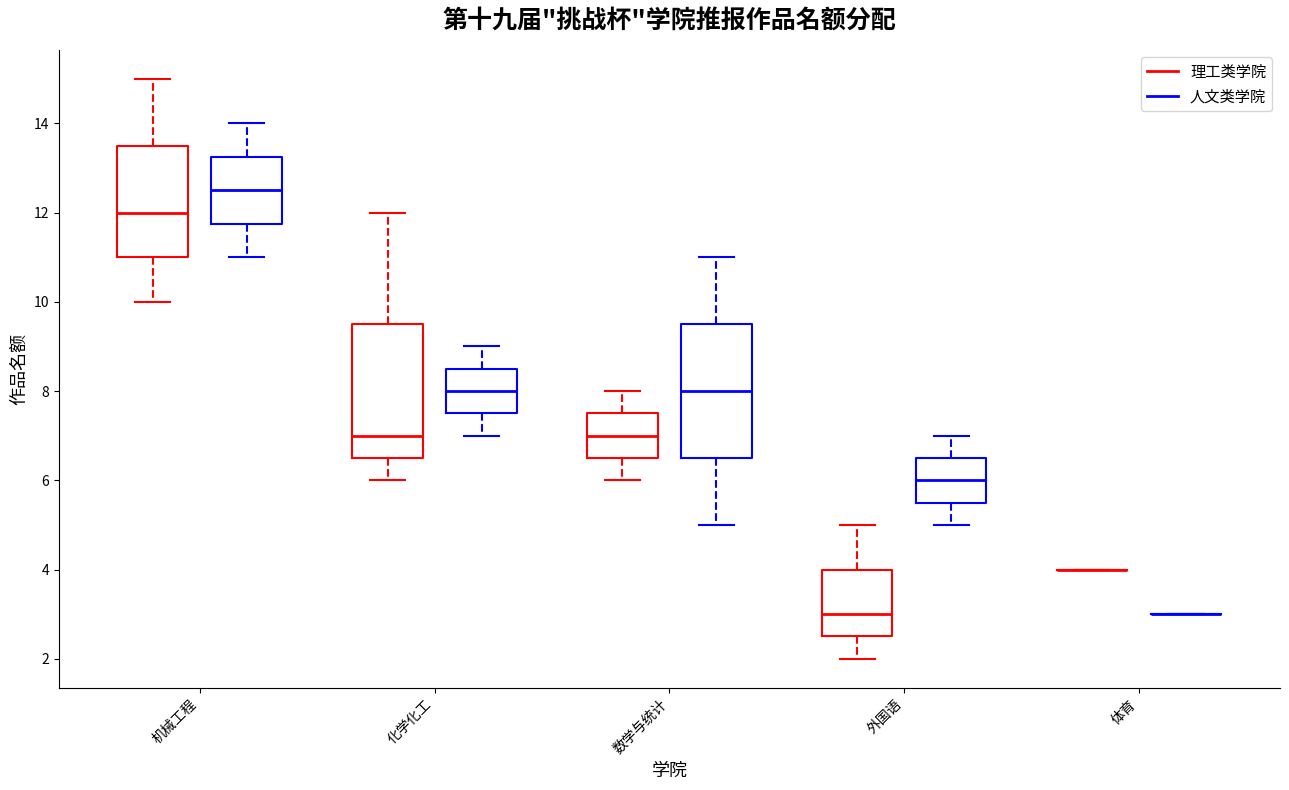

Reading left to right, read every box against the y-axis: the position of its median line, the range the box covers, and the ends of its whiskers. The values are not printed on the chart, so give them approximately, as read against the axis.

机械工程 (理工类学院): median 12.0, box 11.0 to 13.6, whiskers 10.0 to 15.0
机械工程 (人文类学院): median 12.6, box 11.8 to 13.2, whiskers 11.0 to 14.0
化学化工 (理工类学院): median 7.0, box 6.6 to 9.6, whiskers 6.0 to 12.0
化学化工 (人文类学院): median 8.0, box 7.6 to 8.6, whiskers 7.0 to 9.0
数学与统计 (理工类学院): median 7.0, box 6.6 to 7.6, whiskers 6.0 to 8.0
数学与统计 (人文类学院): median 8.0, box 6.6 to 9.6, whiskers 5.0 to 11.0
外国语 (理工类学院): median 3.0, box 2.6 to 4.0, whiskers 2.0 to 5.0
外国语 (人文类学院): median 6.0, box 5.6 to 6.6, whiskers 5.0 to 7.0
体育 (理工类学院): box collapsed to a line at 4.0, whiskers 4.0 to 4.0
体育 (人文类学院): box collapsed to a line at 3.0, whiskers 3.0 to 3.0